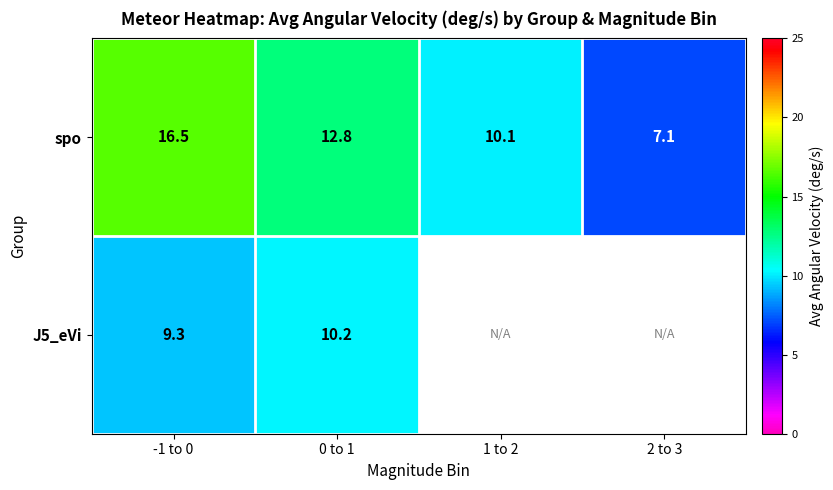

What is the maximum value shown in the chart?

16.5